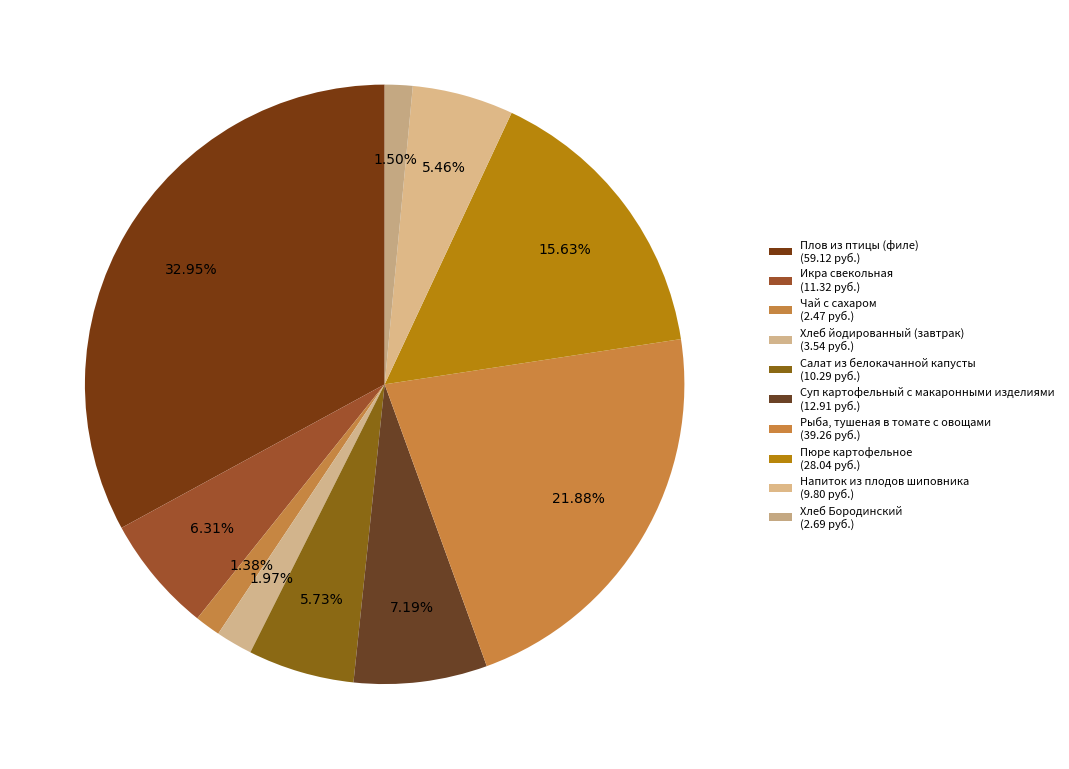

How many slices are in this pie chart?

10